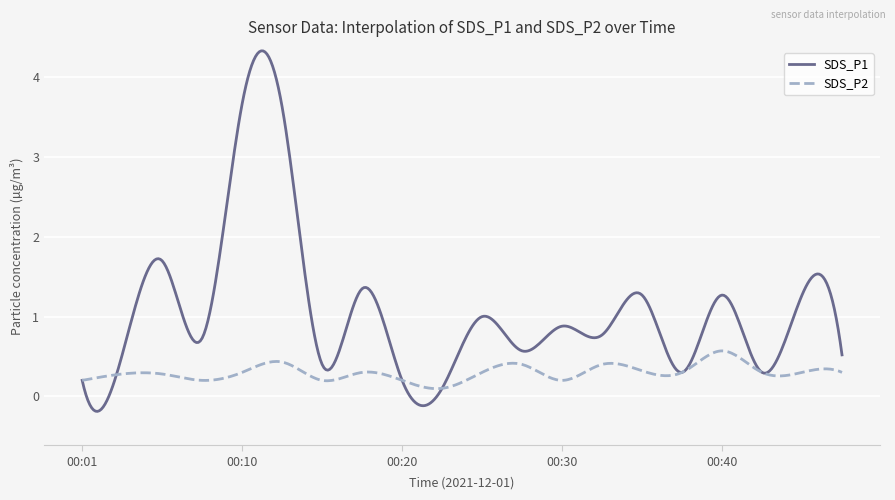

Which series has the largest total across all categories?

SDS_P1